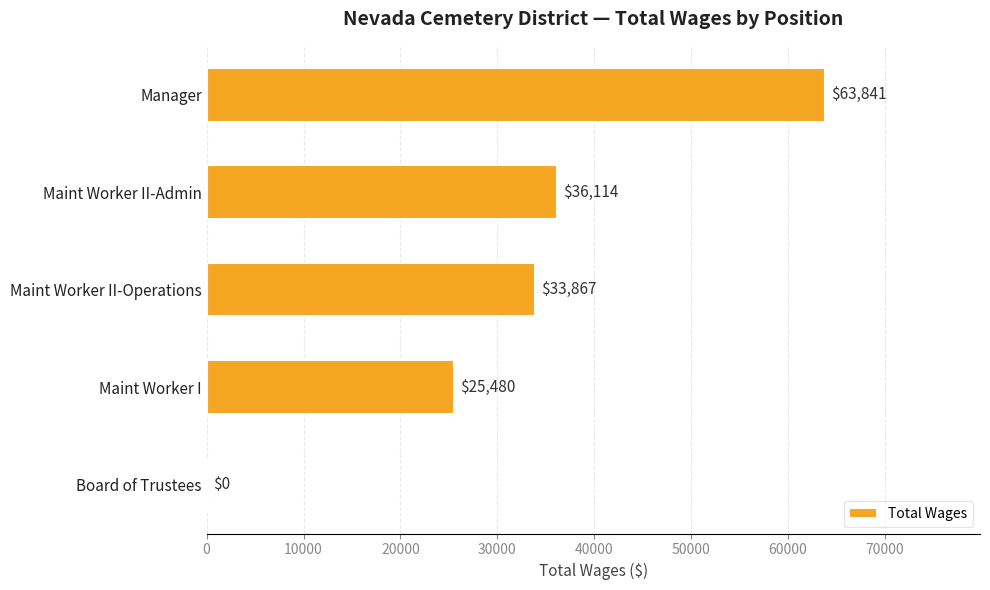

What is the maximum value shown in the chart?

63841